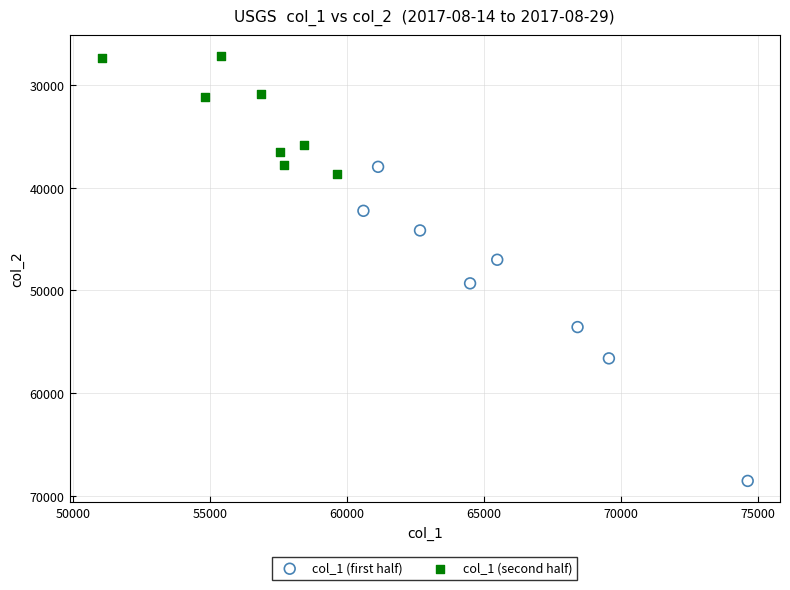

What are all the series names shown in the legend?

col_1 (first half), col_1 (second half)